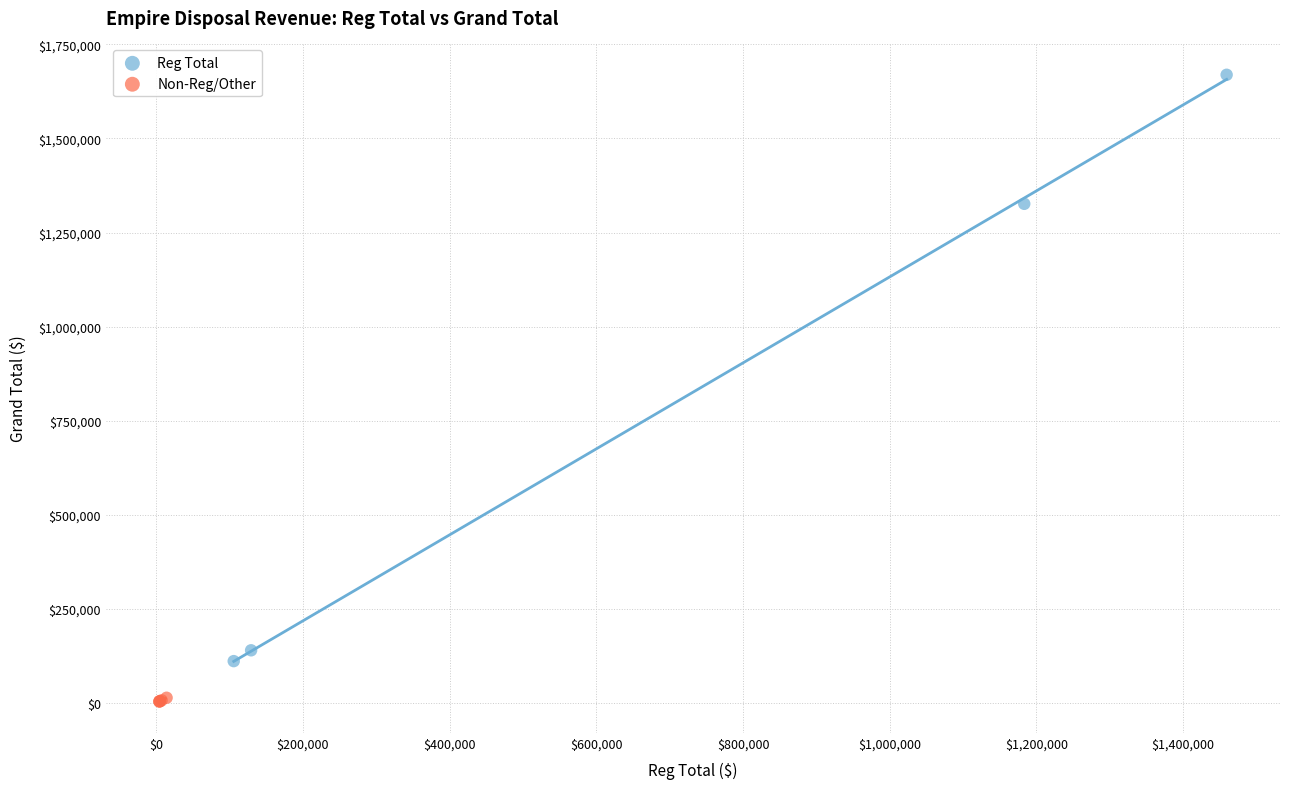

Which series has the widest spread of Y values?

Reg Total